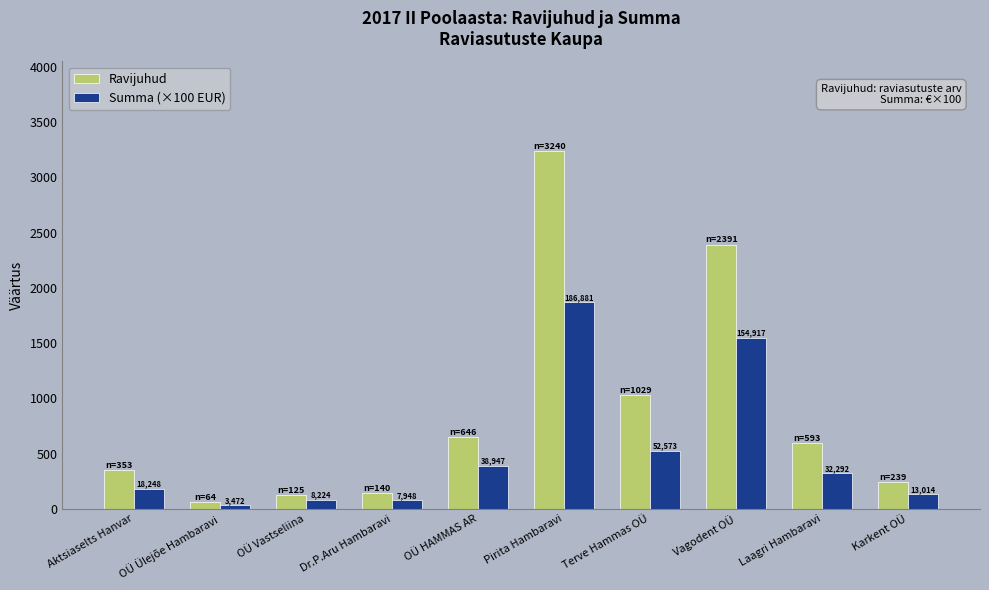

Where does the Summa (×100 EUR) series first go above 322?

OÜ HAMMAS AR